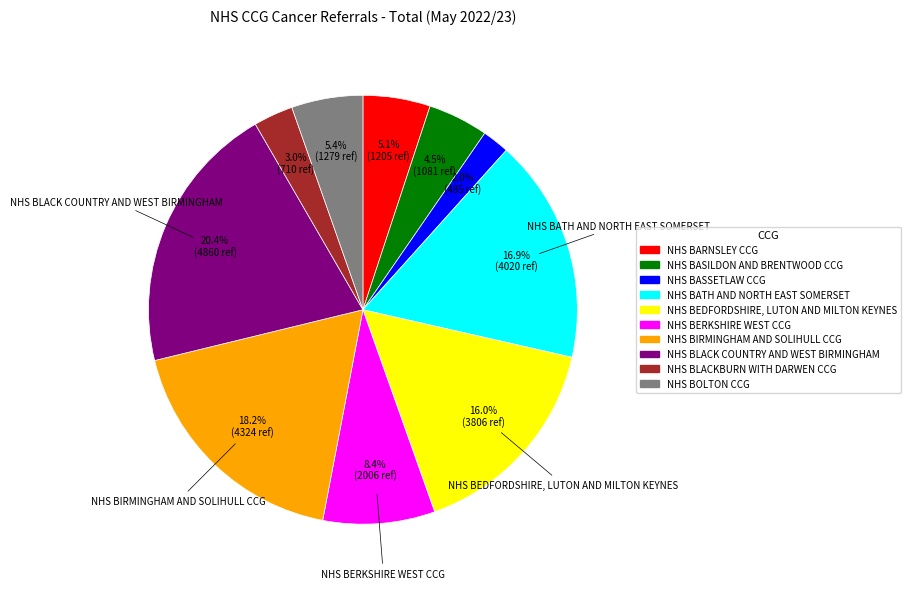

Is it true that NHS BATH AND NORTH EAST SOMERSET is 22% of the pie?

False